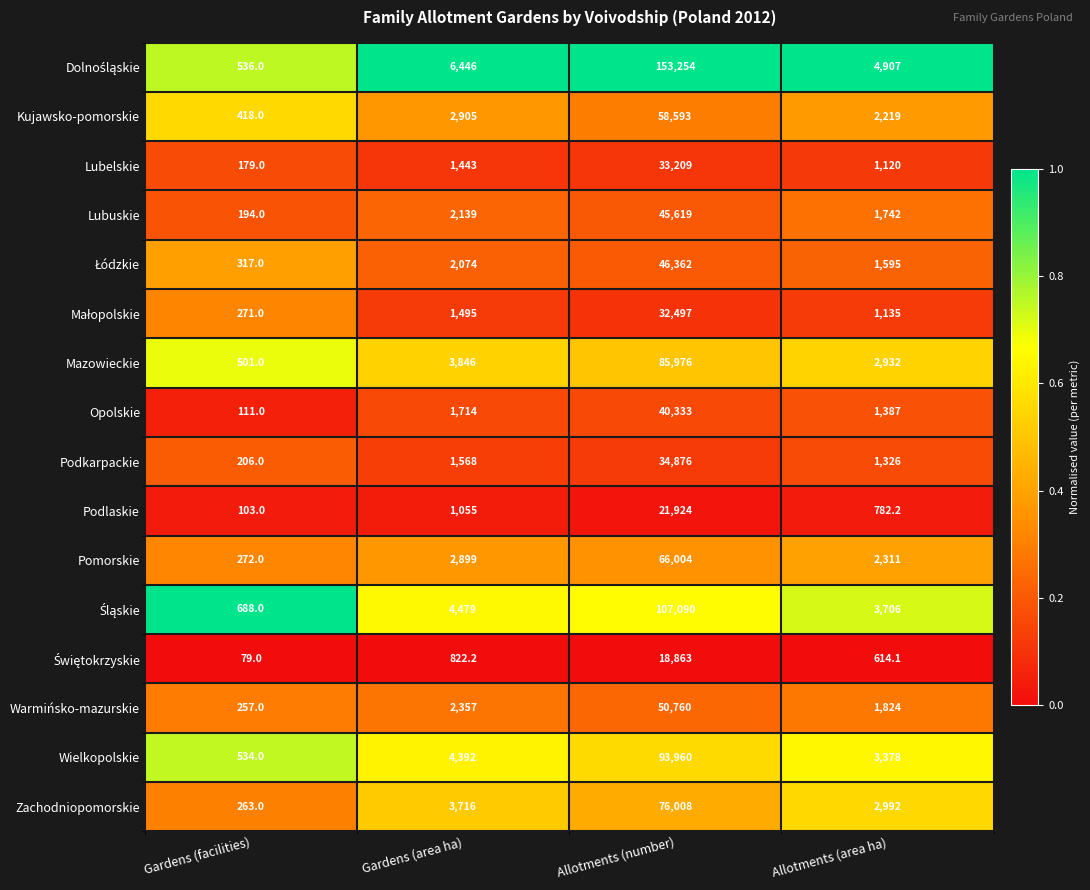

Is it true that Wielkopolskie equals 93960.0 at Allotments (number)?

True